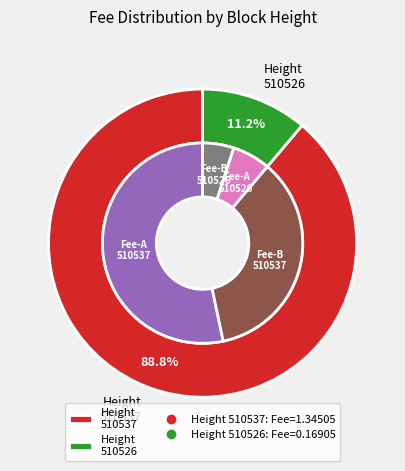

To the nearest percent, what is the combined percentage of 510526 and 510537?

100%